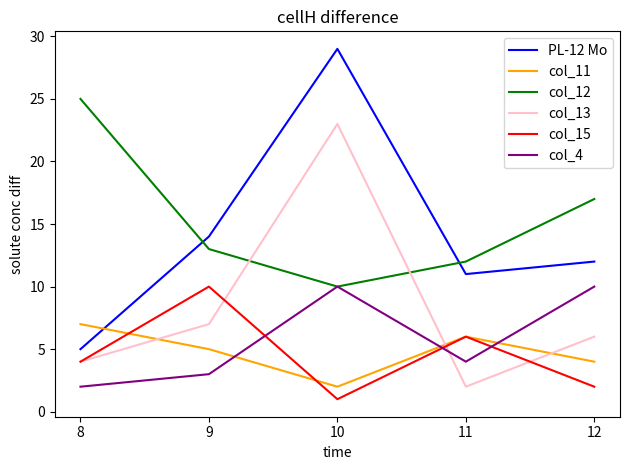

What is the greatest value displayed?

29